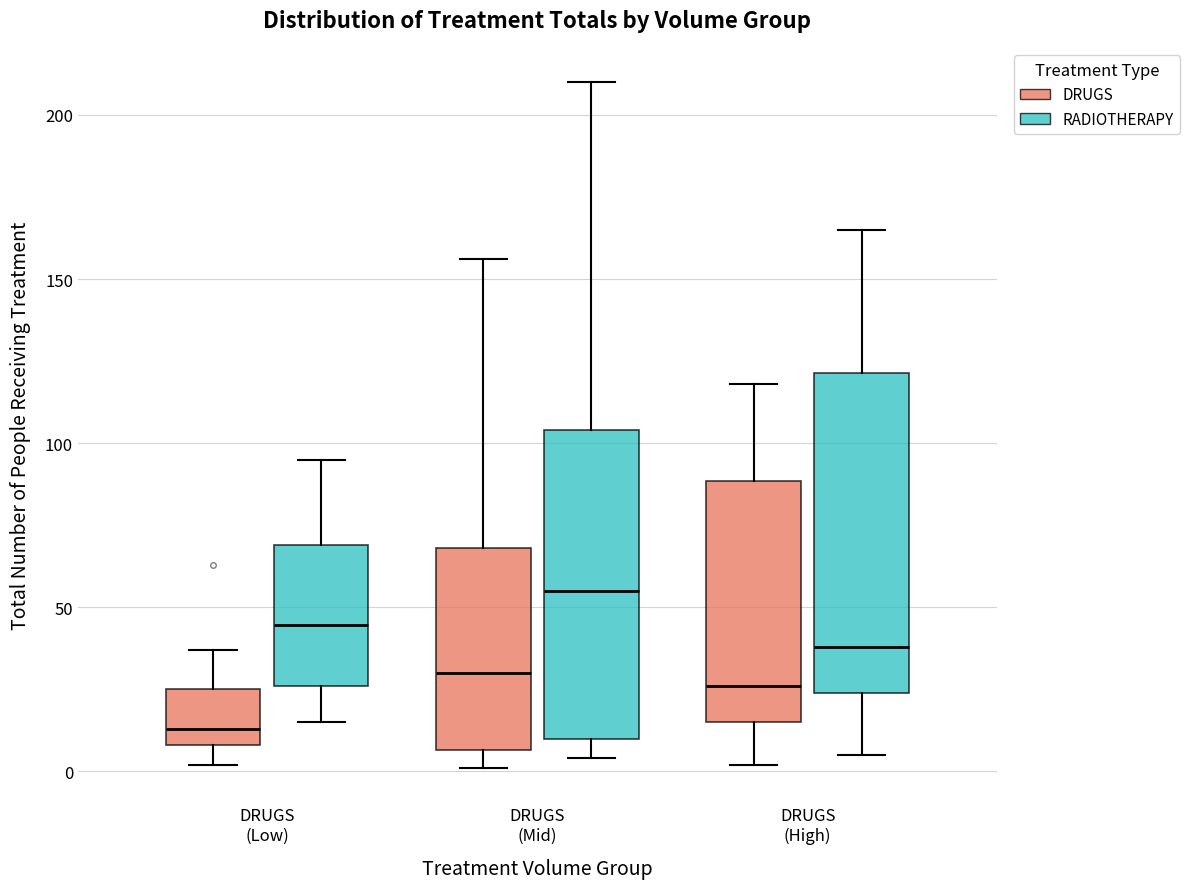

Where does the lower whisker of the box for DRUGS (Low) (RADIOTHERAPY) end on the y-axis? The values are not printed on the chart, so give them approximately, as read against the axis.

15